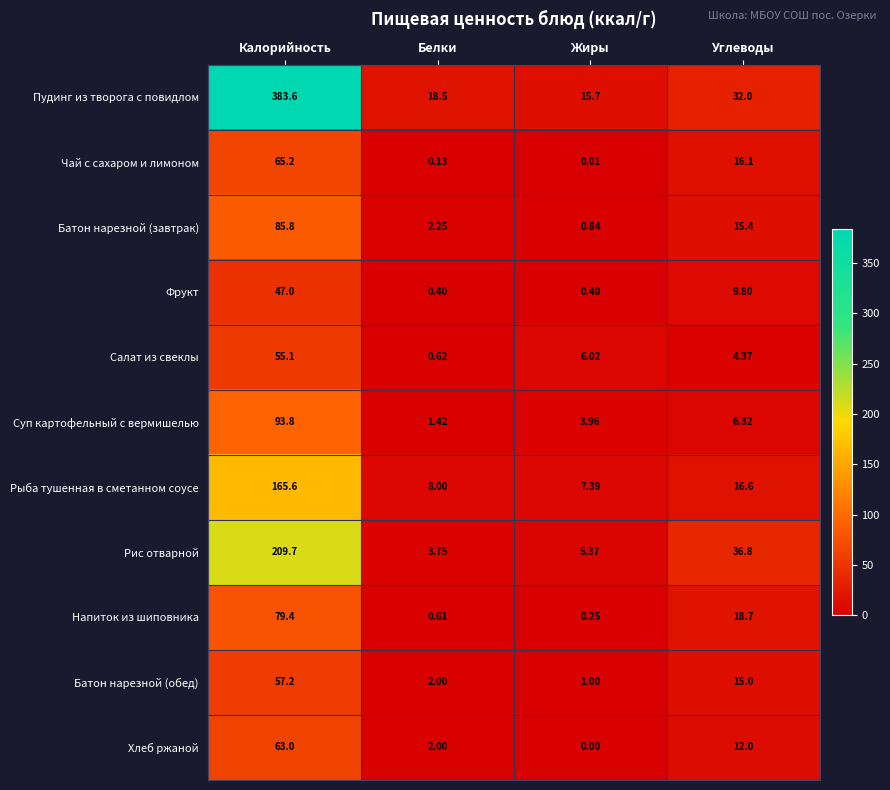

Which series has the largest total across all categories?

Пудинг из творога с повидлом